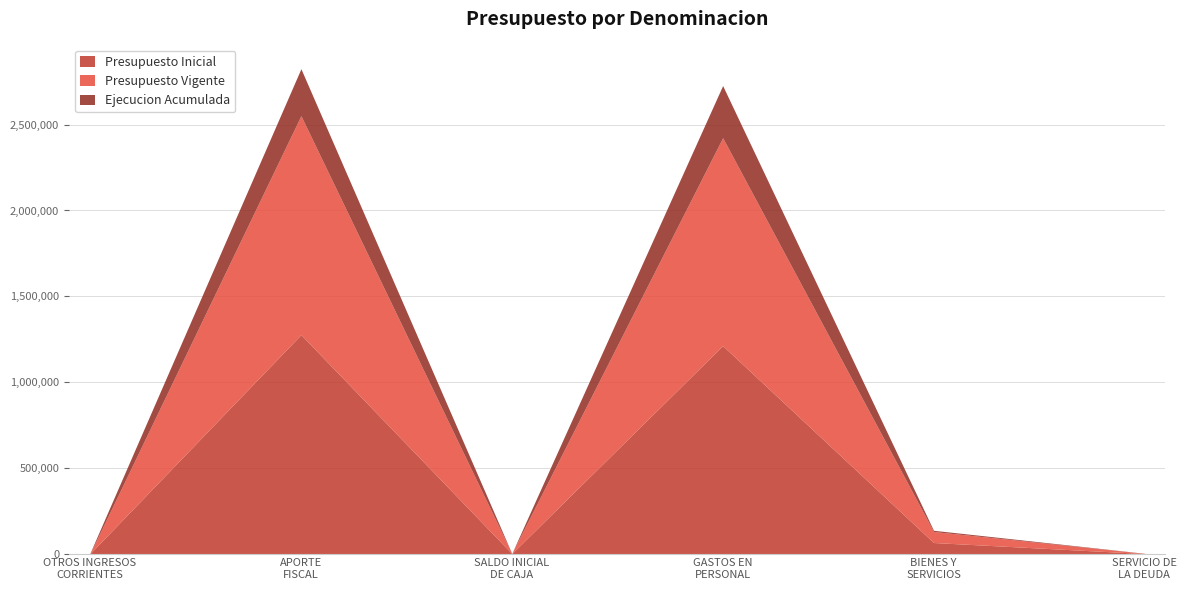

What is the value of the Presupuesto Inicial point at the 6th from the left?

10